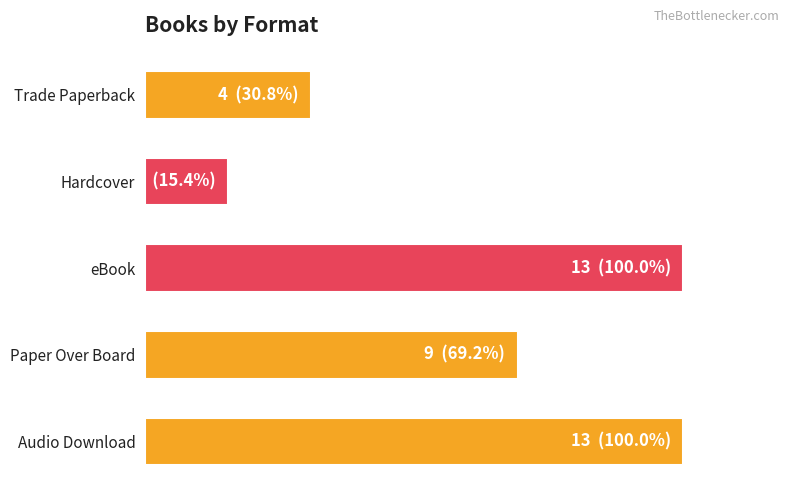

What is the smallest value displayed?

2